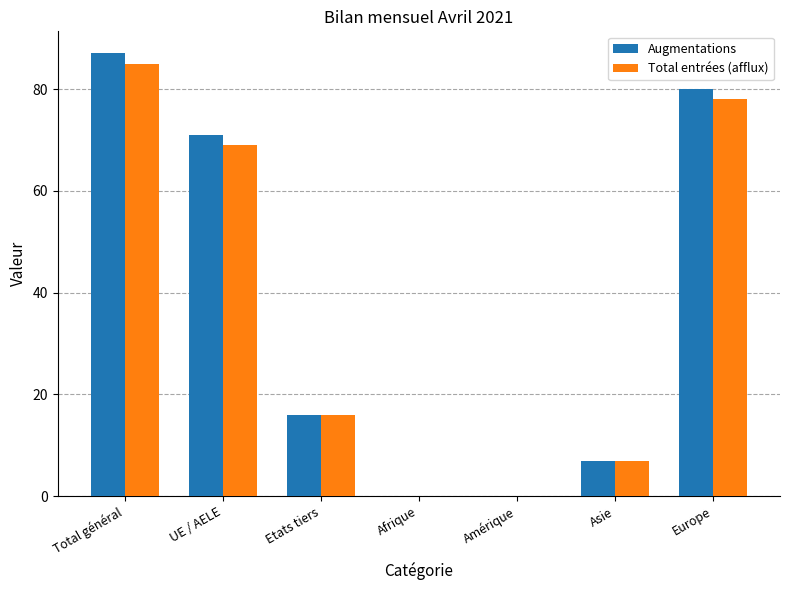

Is the value of Total entrées (afflux) at UE / AELE greater than the value of Augmentations at Europe?

No